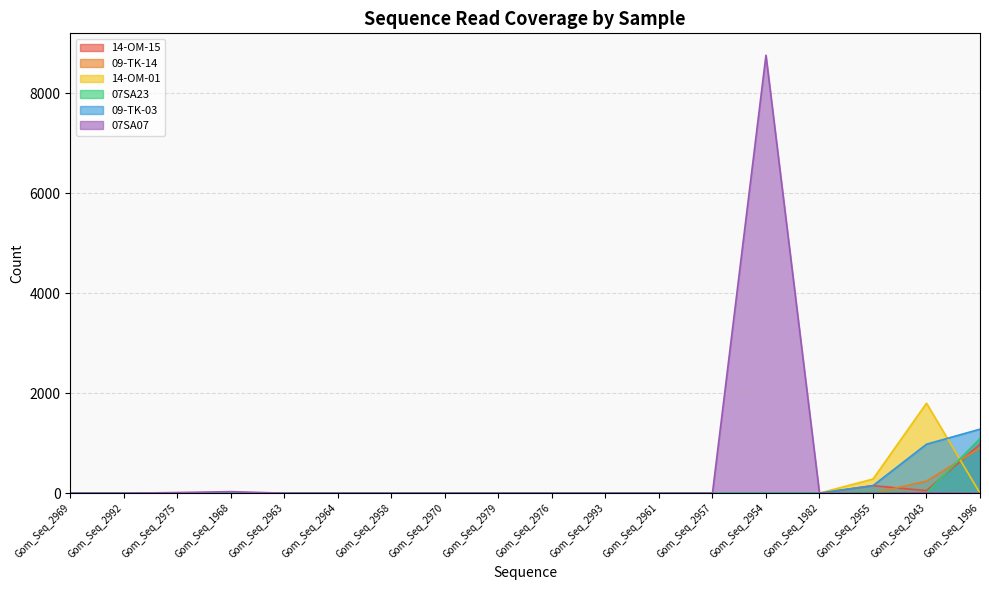

What are all the series names shown in the legend?

14-OM-15, 09-TK-14, 14-OM-01, 07SA23, 09-TK-03, 07SA07